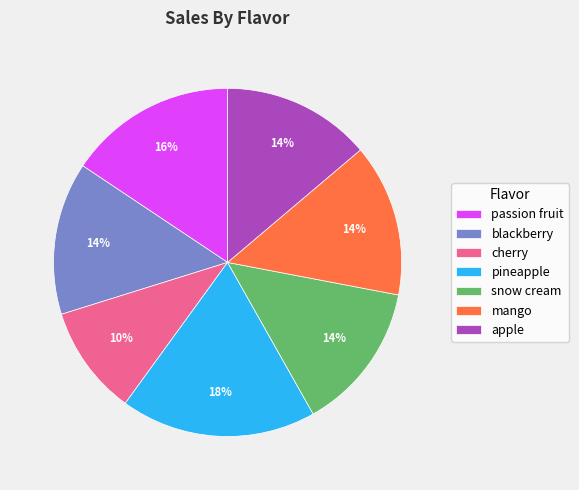

To the nearest percent, what is the difference between the largest and smallest slice percentages?

8%